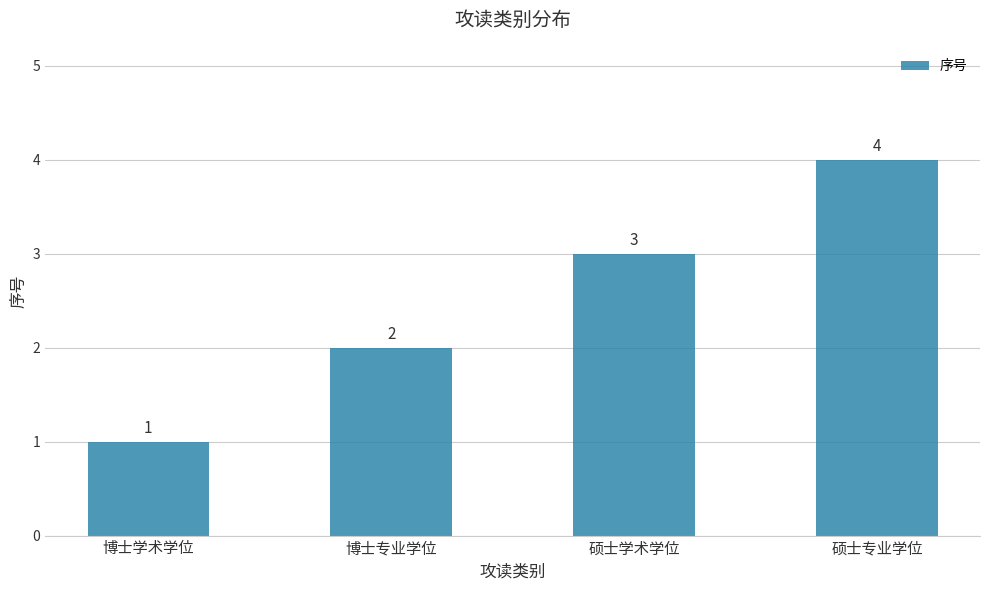

Reading right to left, transcribe all the data shown in this chart.

4	3	2	1